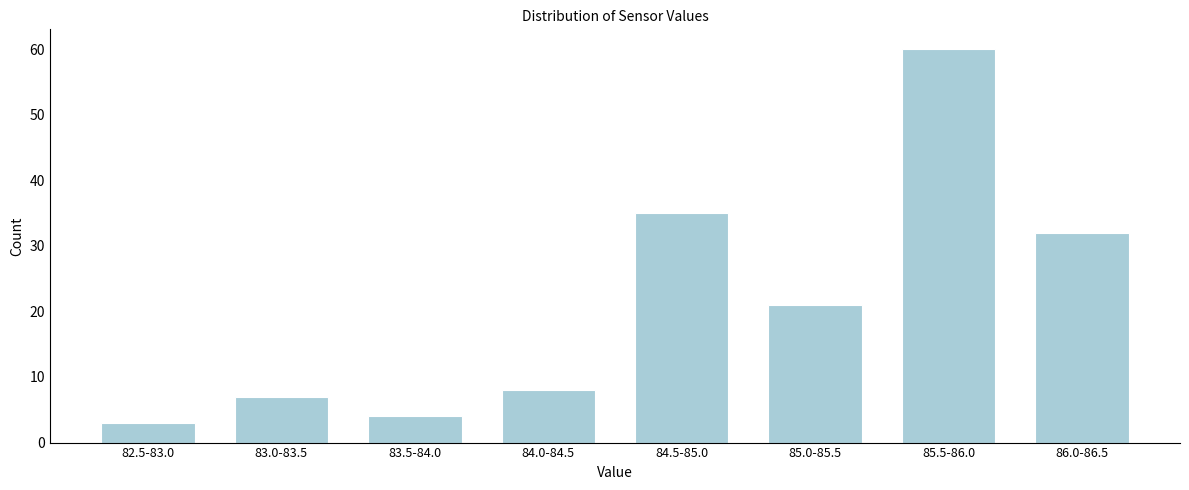

Reading left to right, extract all data points from this chart.

82.5-83.0=3	83.0-83.5=7	83.5-84.0=4	84.0-84.5=8	84.5-85.0=35	85.0-85.5=21	85.5-86.0=60	86.0-86.5=32